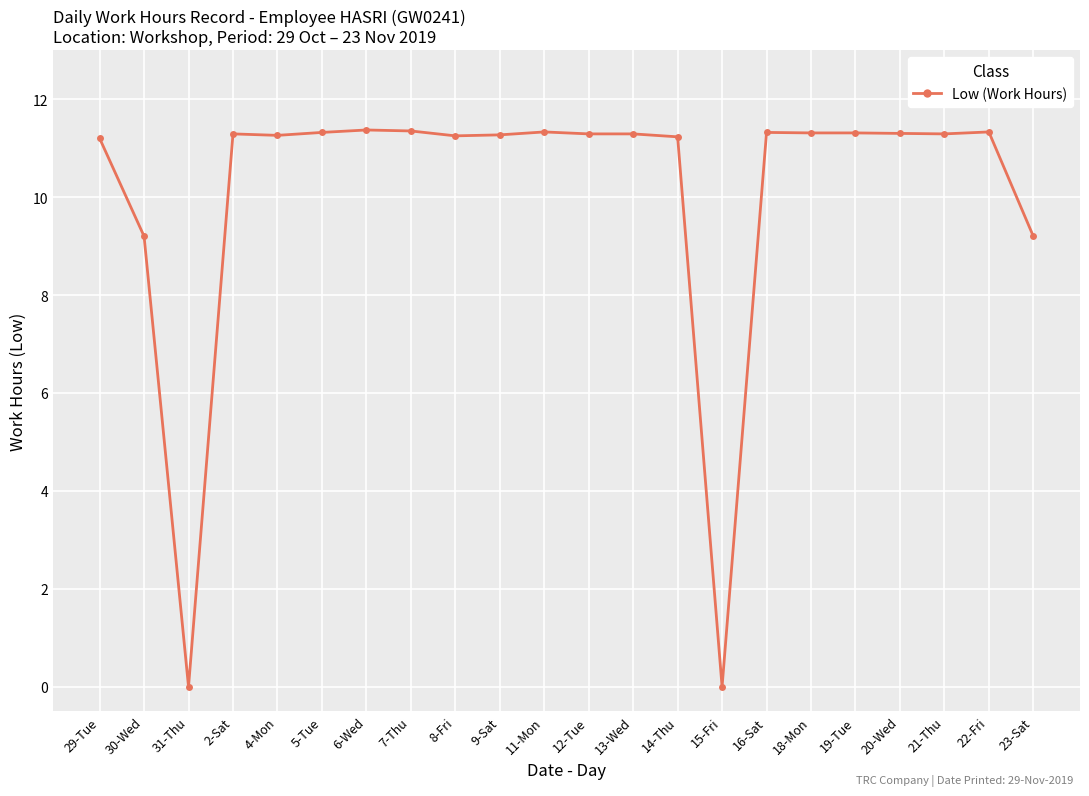

The value at 8-Fri is 7.7. True or false?

False